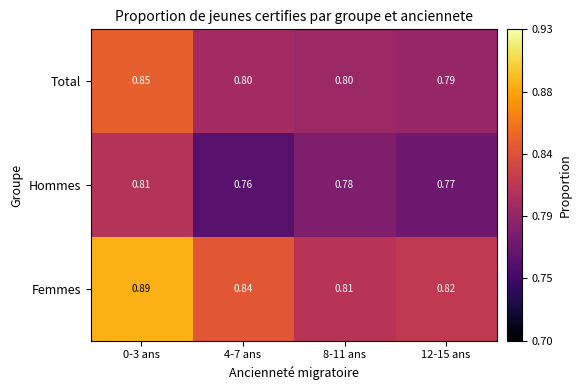

Rank the series at 12-15 ans from lowest to highest value.

Hommes, Total, Femmes